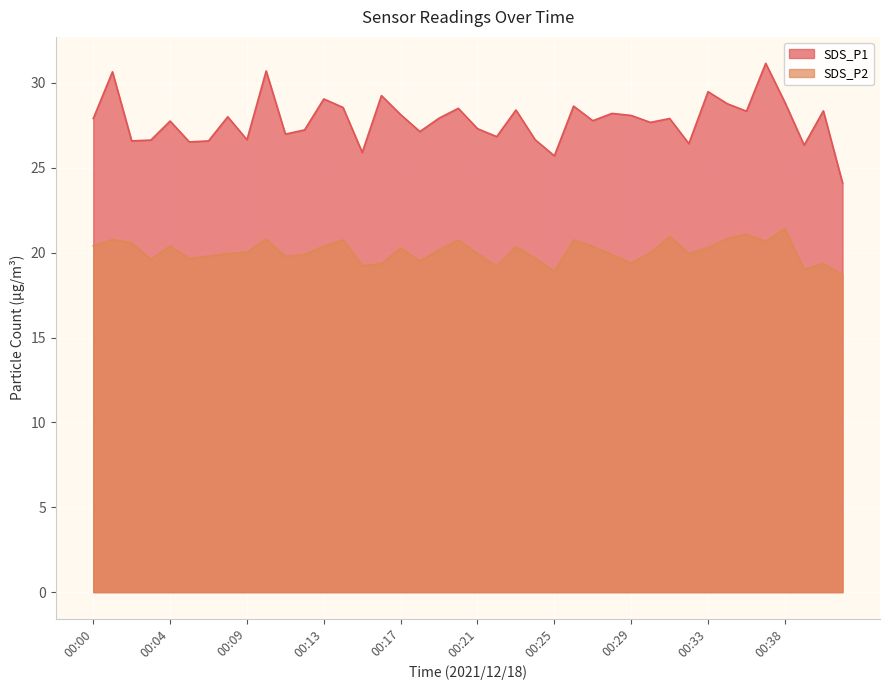

What is the difference between the maximum and second lowest values in the SDS_P2 series?

2.5